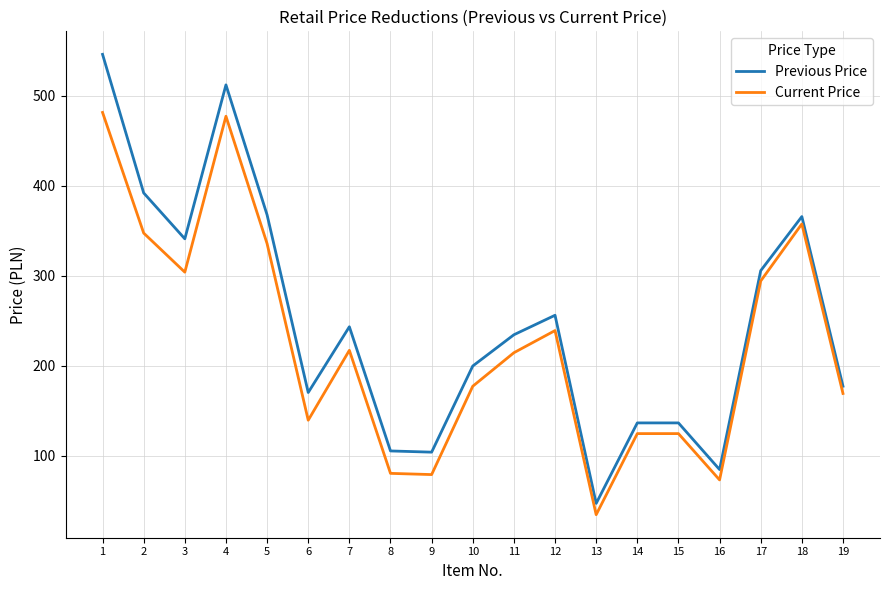

What are all the series names shown in the legend?

Previous Price, Current Price